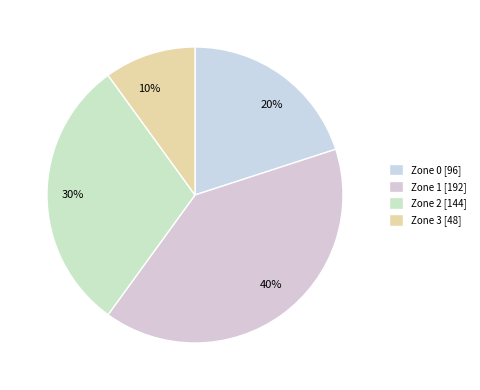

To the nearest percent, what percentage of the pie is Zone 0?

20%